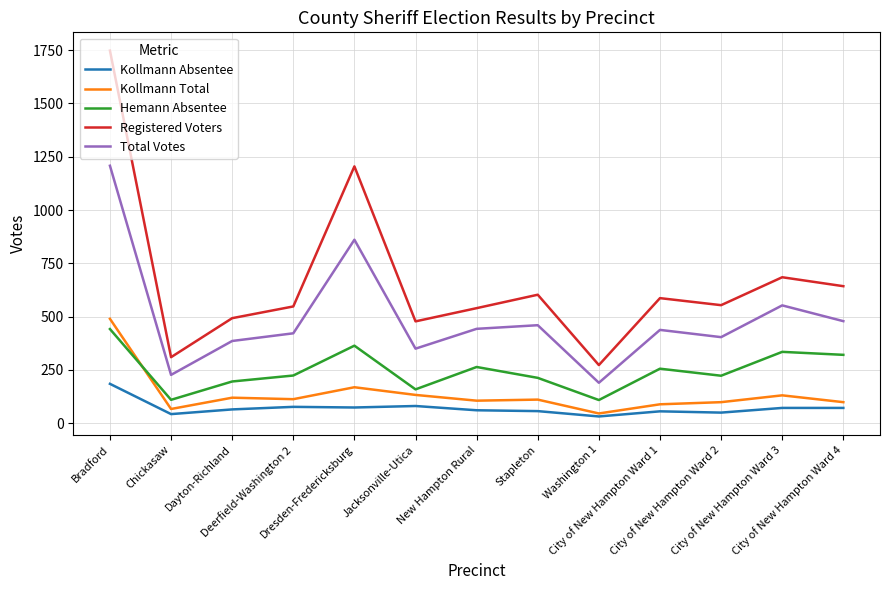

What is the total value across all series at New Hampton Rural?

1414